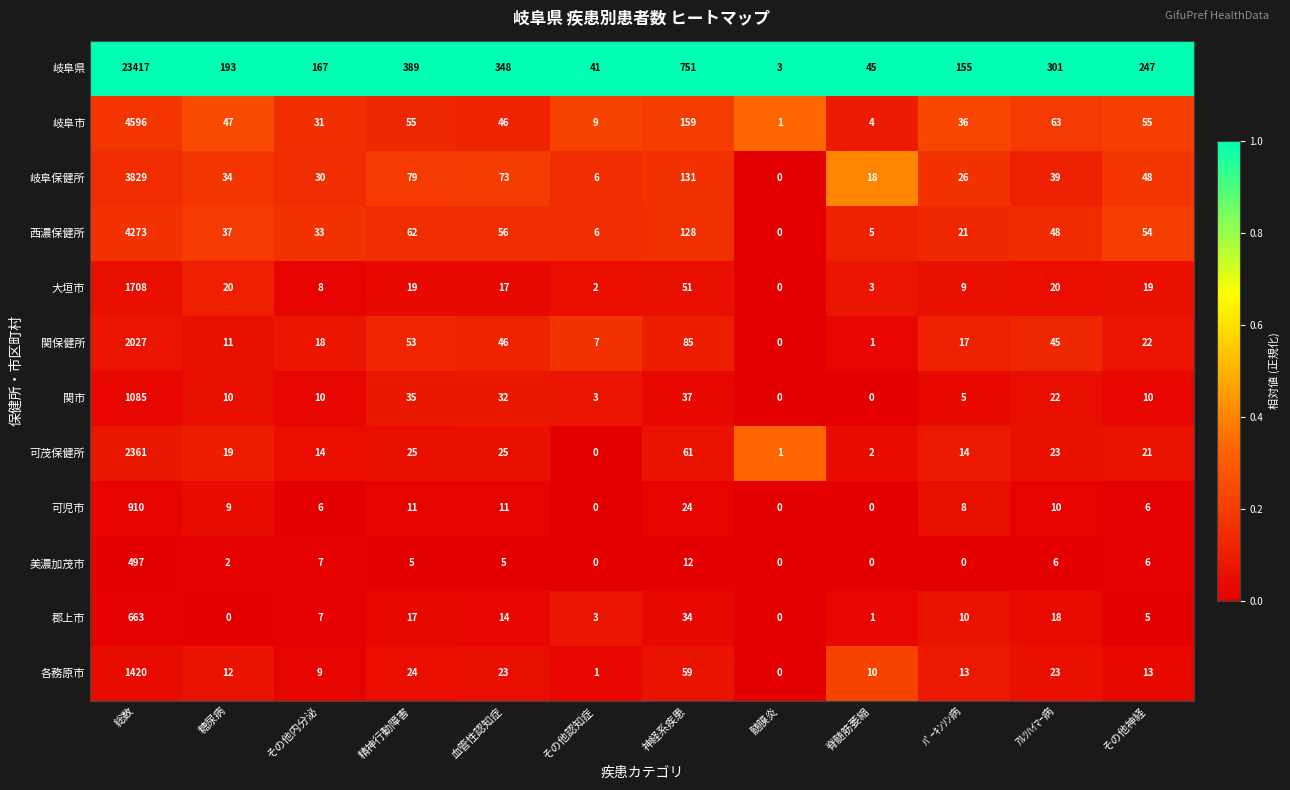

The 岐阜県 series shows 15259 at 総数. True or false?

False